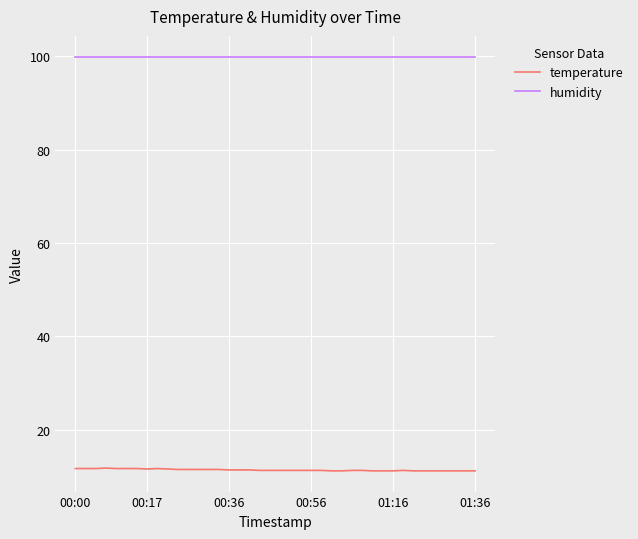

Which series has the widest spread of values?

temperature